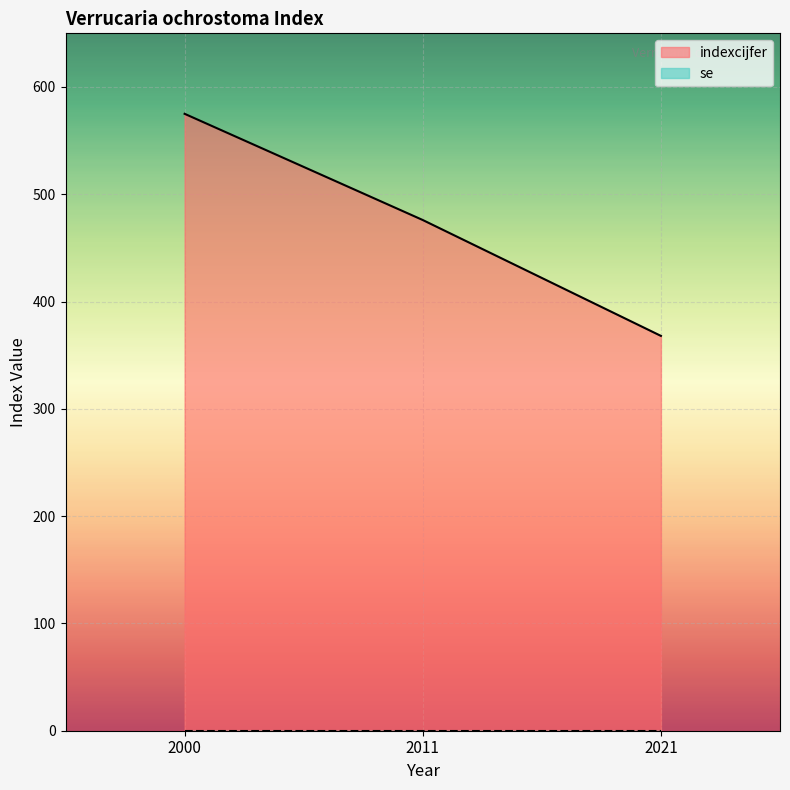

What is the value of the 2nd point from the left?

476